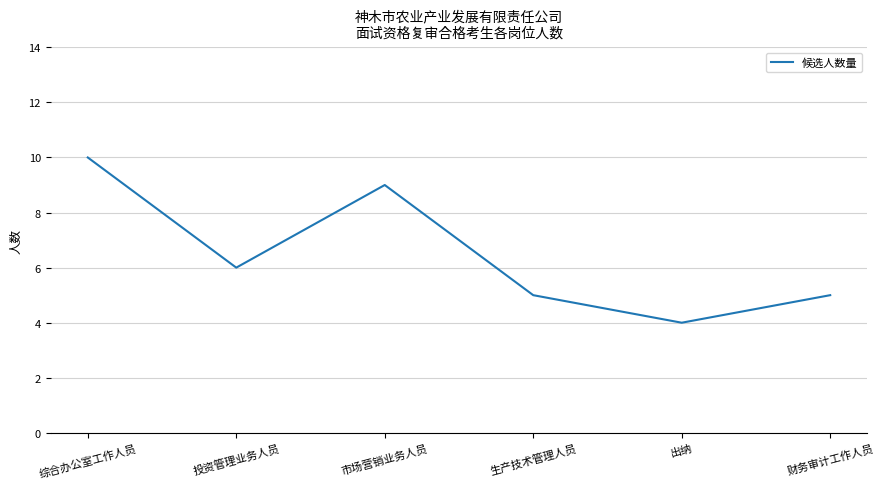

True or false: the data has more than 2 interior local peaks.

False